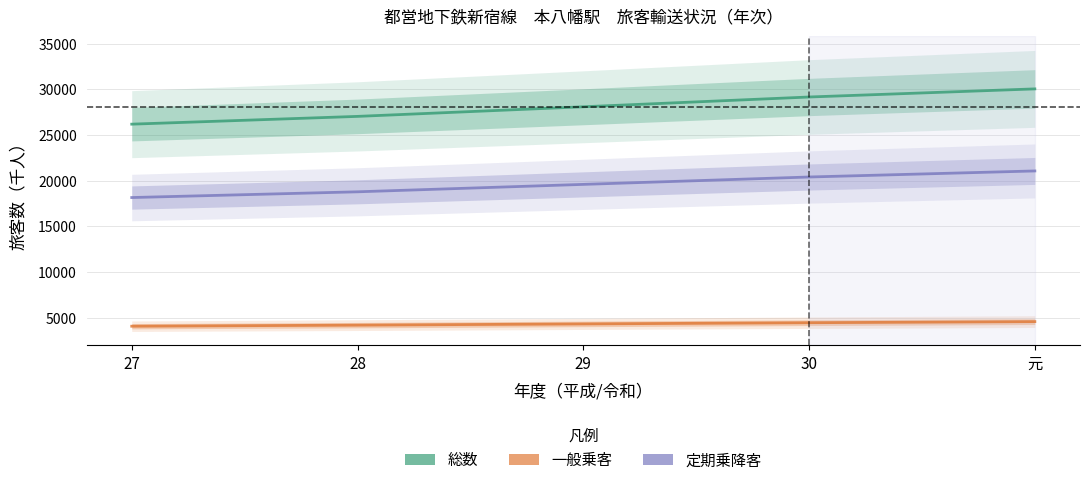

True or false: 総数 and 定期乗降客 intersect in this chart.

False